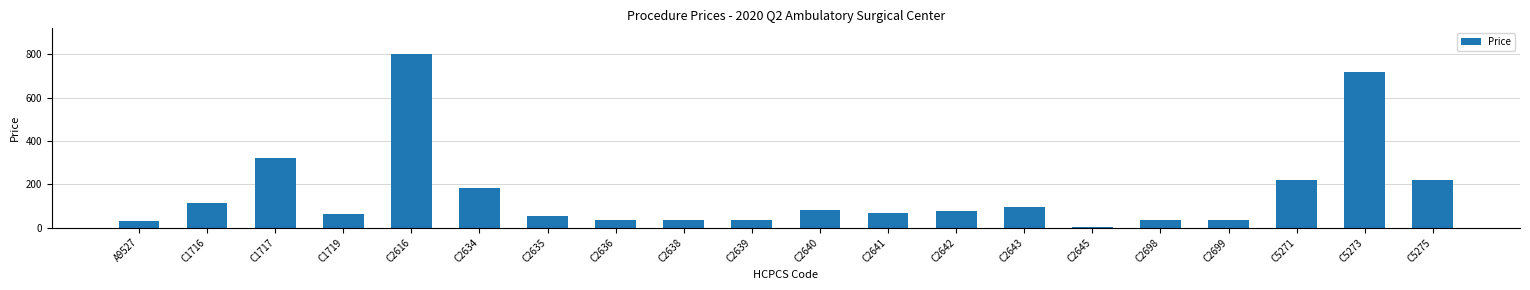

What is the difference between the maximum and minimum values?

795.3